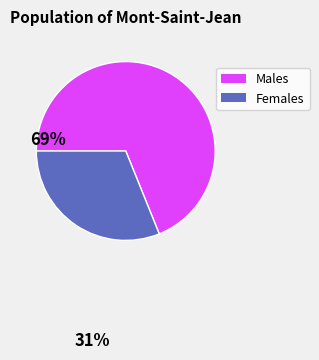

Is there any slice that represents more than half of the pie?

Yes